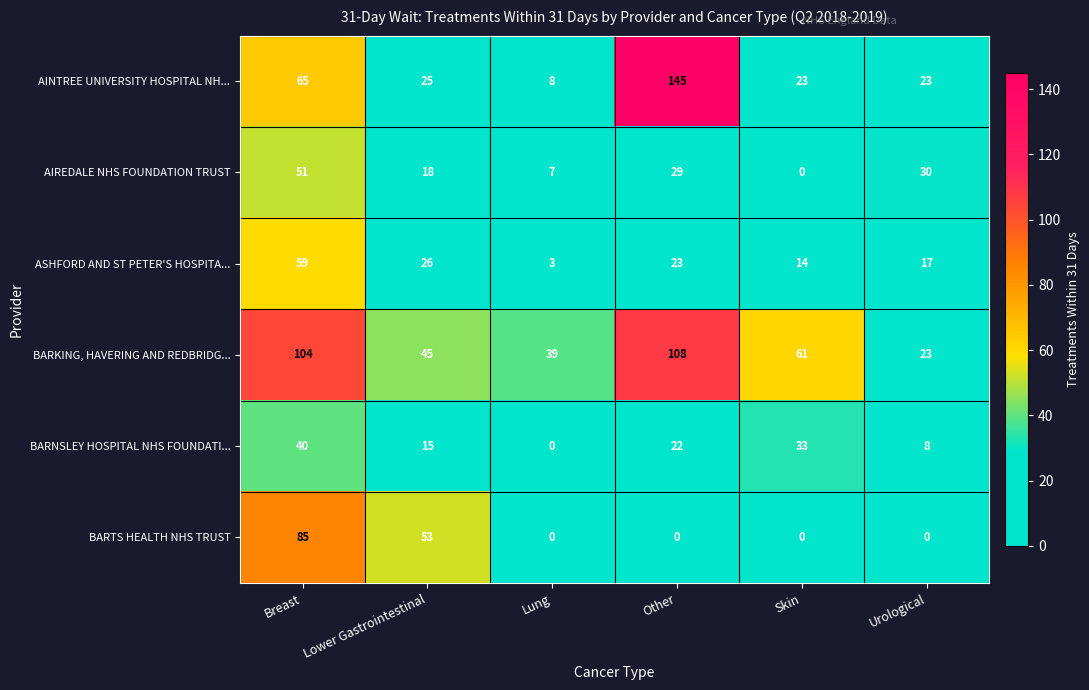

Which series changed the most between Breast and Urological?

BARTS HEALTH NHS TRUST